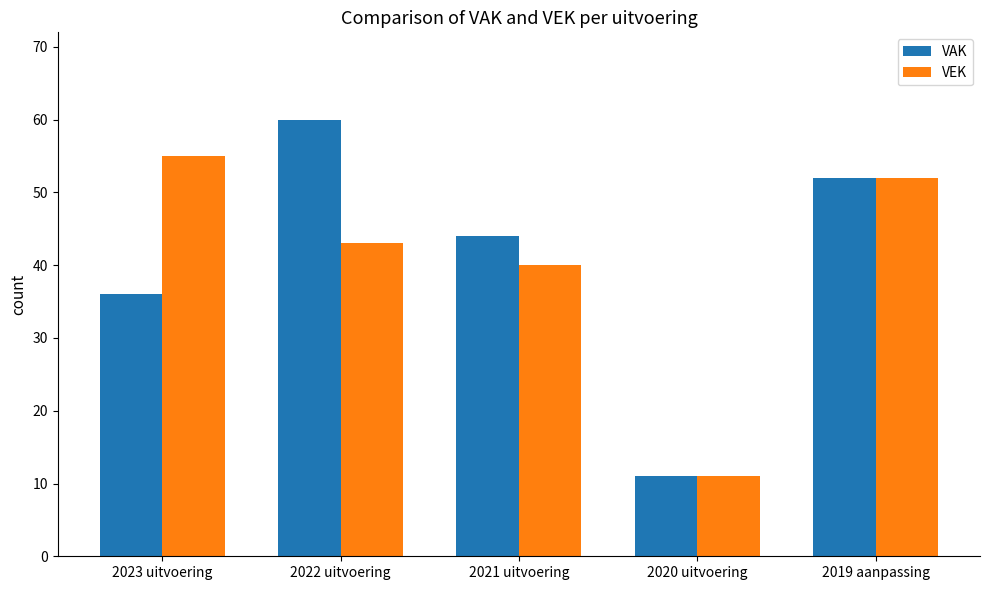

What value does the VEK series have at 2021 uitvoering, to the nearest 10?

40